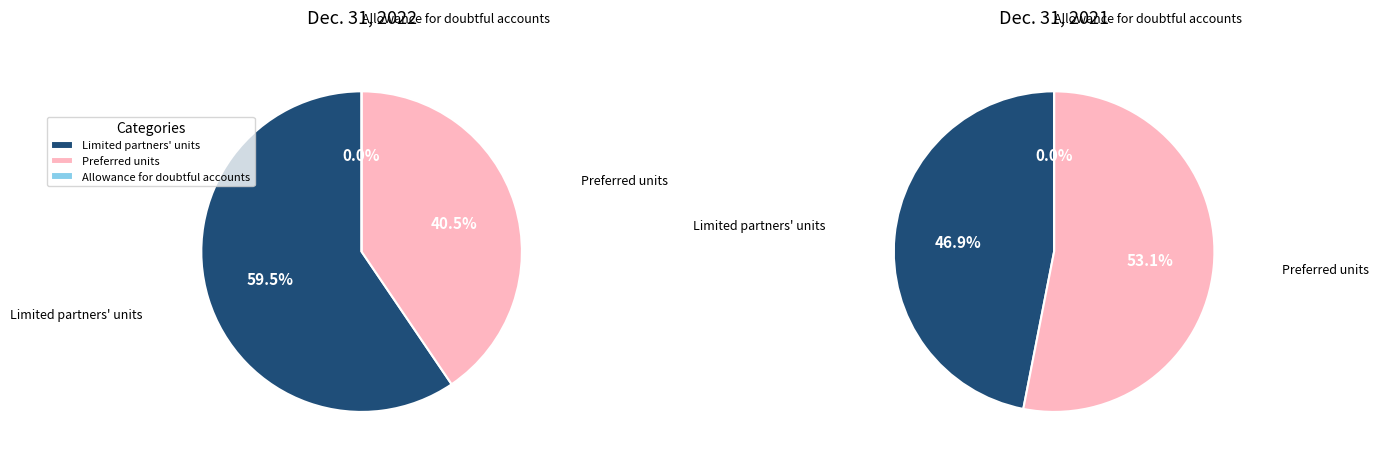

Count the number of slices in the pie.

3